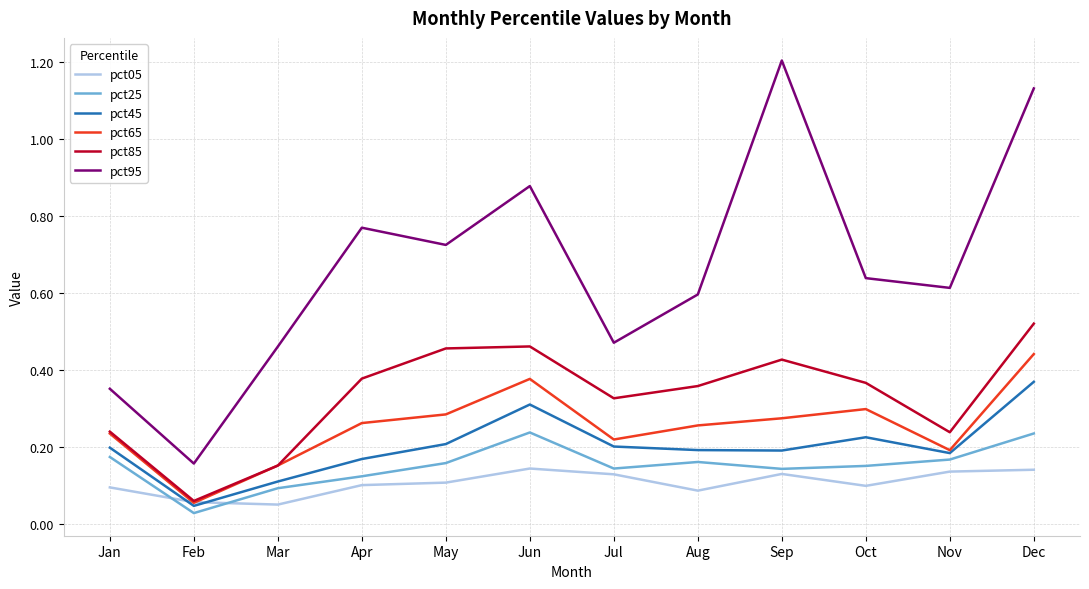

How many categories are shown in the chart?

12